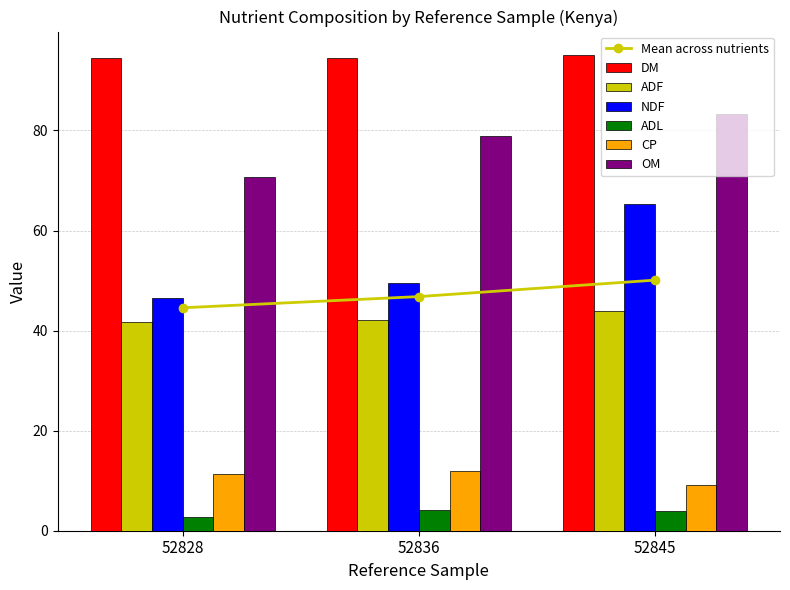

What is the difference between the second highest and minimum values in the CP series?

2.4